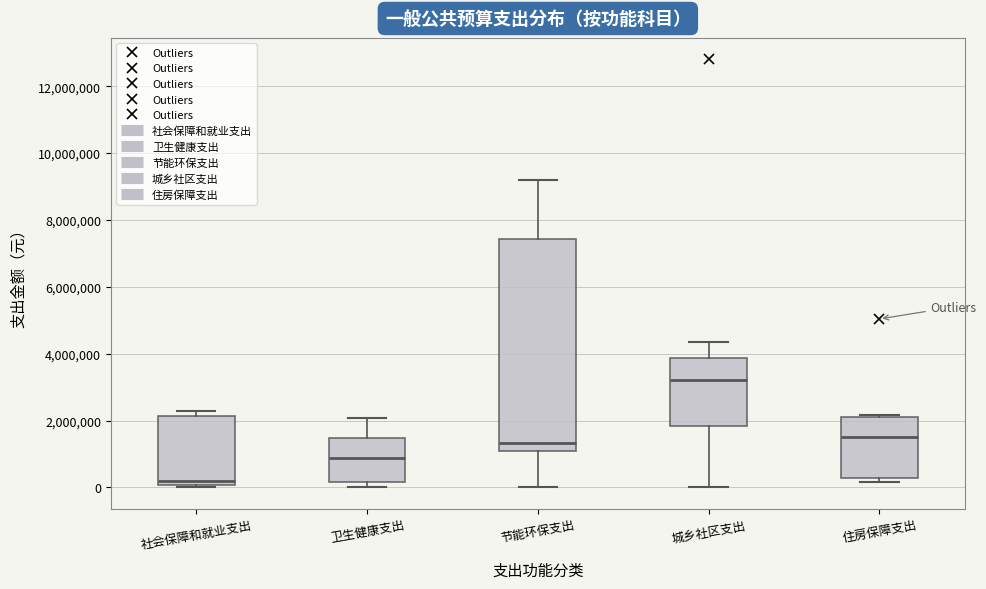

Reading left to right, read every box against the y-axis: the position of its median line, the range the box covers, and the ends of its whiskers. The values are not printed on the chart, so give them approximately, as read against the axis.

社会保障和就业支出: median 200000, box 0 to 2200000, whiskers 0 to 2200000 (just above the box's upper edge)
卫生健康支出: median 800000, box 200000 to 1400000, whiskers 0 to 2000000
节能环保支出: median 1400000, box 1200000 to 7400000, whiskers 0 to 9200000
城乡社区支出: median 3200000, box 1800000 to 3800000, whiskers 0 to 4400000
住房保障支出: median 1600000, box 200000 to 2200000, whiskers 200000 (just below the box's lower edge) to 2200000 (just above the box's upper edge)